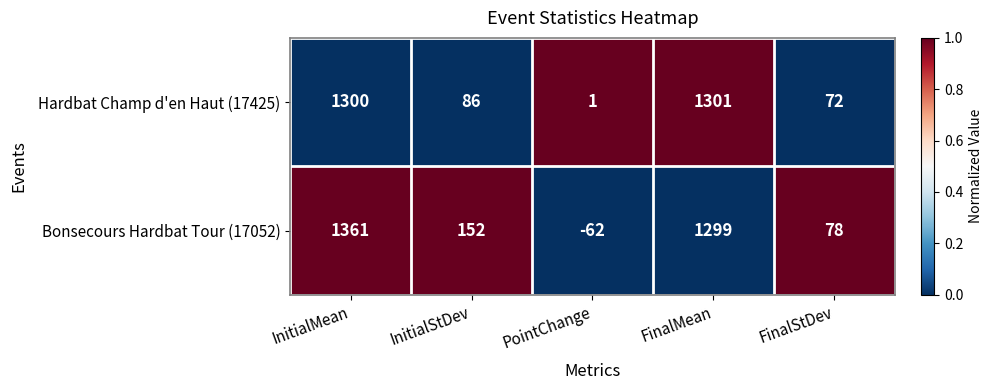

Which series has the largest range (max minus min)?

Bonsecours Hardbat Tour (17052)